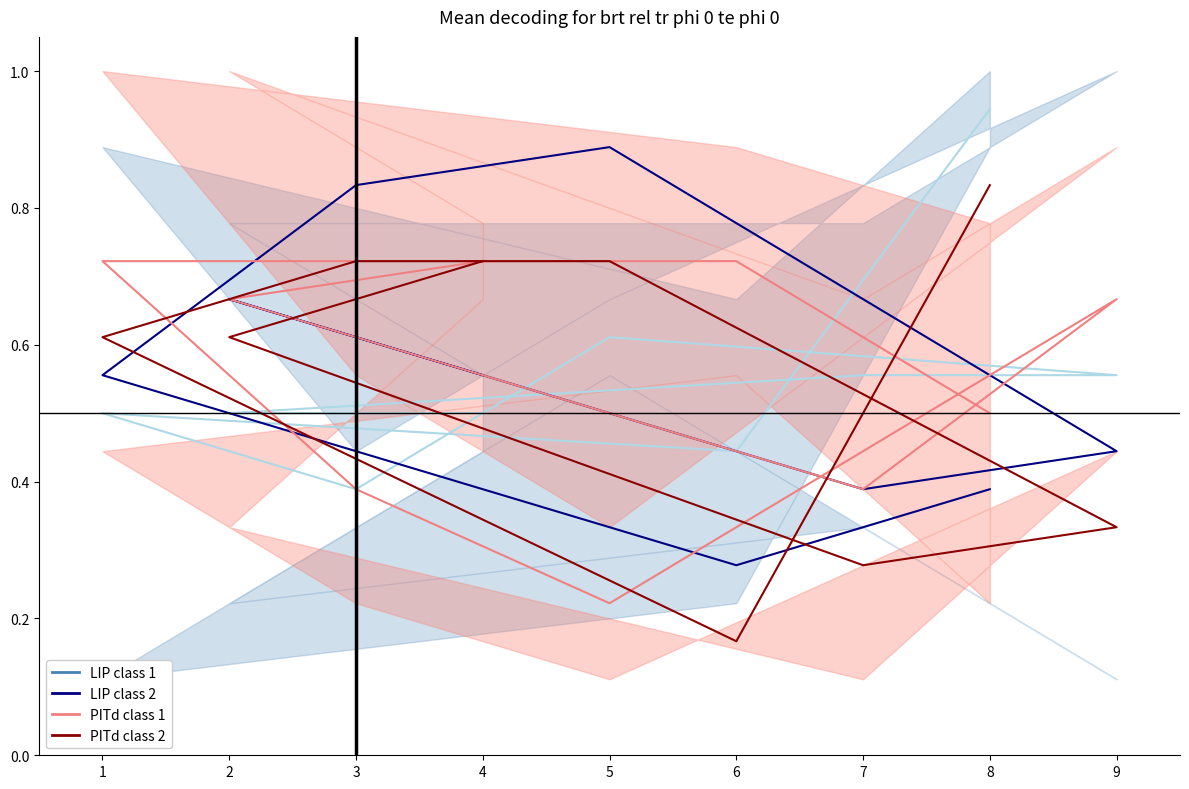

Which series has the widest spread of values?

PITd class 2